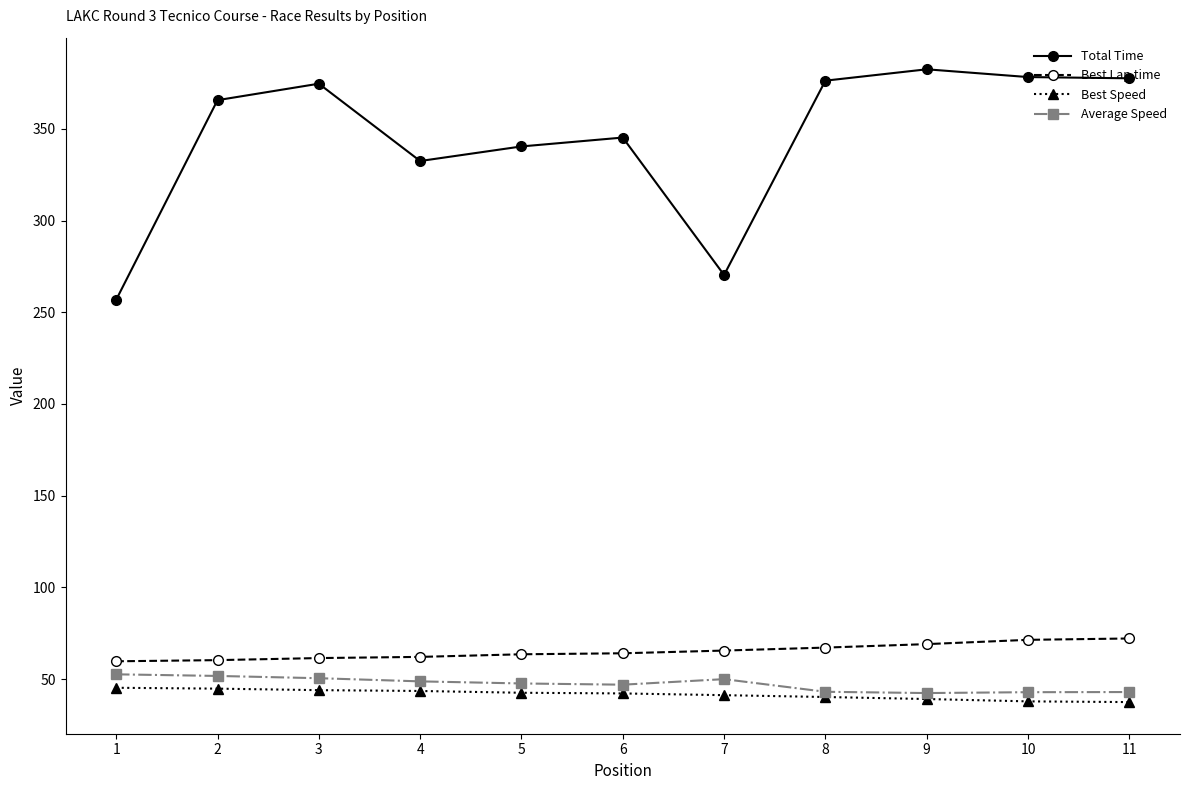

True or false: Total Time and Best Lap time intersect in this chart.

False